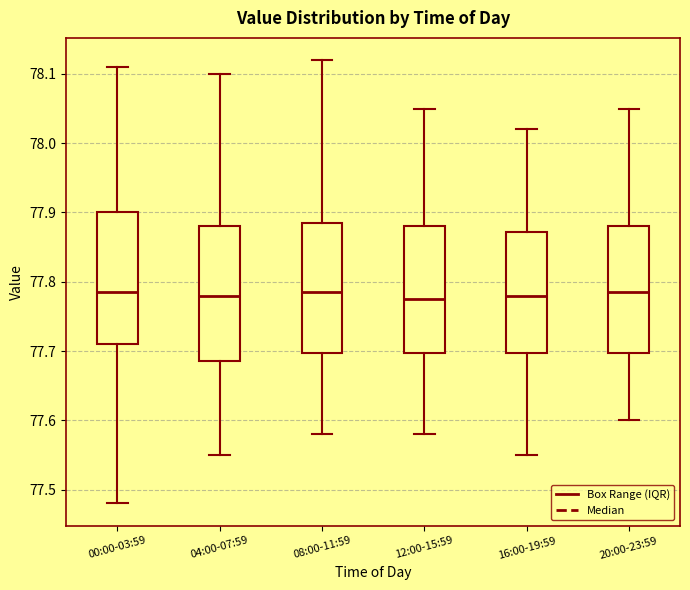

Reading left to right, read every box against the y-axis: the position of its median line, the range the box covers, and the ends of its whiskers. The values are not printed on the chart, so give them approximately, as read against the axis.

00:00-03:59: median 77.79, box 77.71 to 77.90, whiskers 77.48 to 78.11
04:00-07:59: median 77.78, box 77.69 to 77.88, whiskers 77.55 to 78.10
08:00-11:59: median 77.79, box 77.70 to 77.89, whiskers 77.58 to 78.12
12:00-15:59: median 77.78, box 77.70 to 77.88, whiskers 77.58 to 78.05
16:00-19:59: median 77.78, box 77.70 to 77.87, whiskers 77.55 to 78.02
20:00-23:59: median 77.79, box 77.70 to 77.88, whiskers 77.60 to 78.05